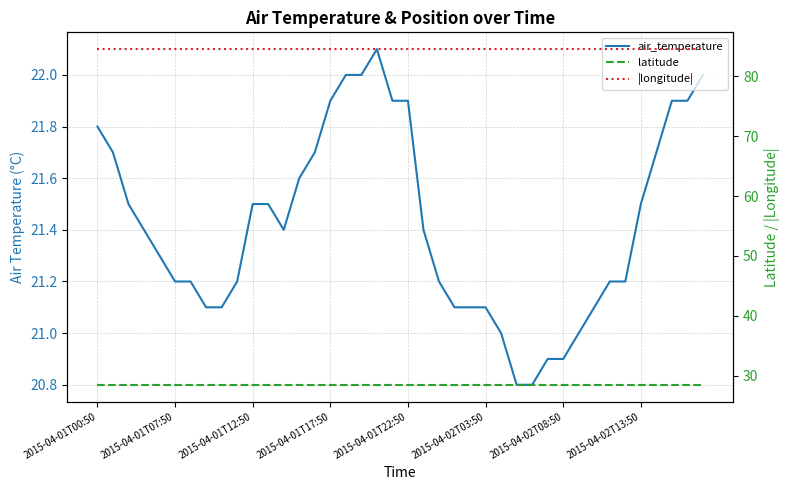

What is the greatest value displayed?

84.5